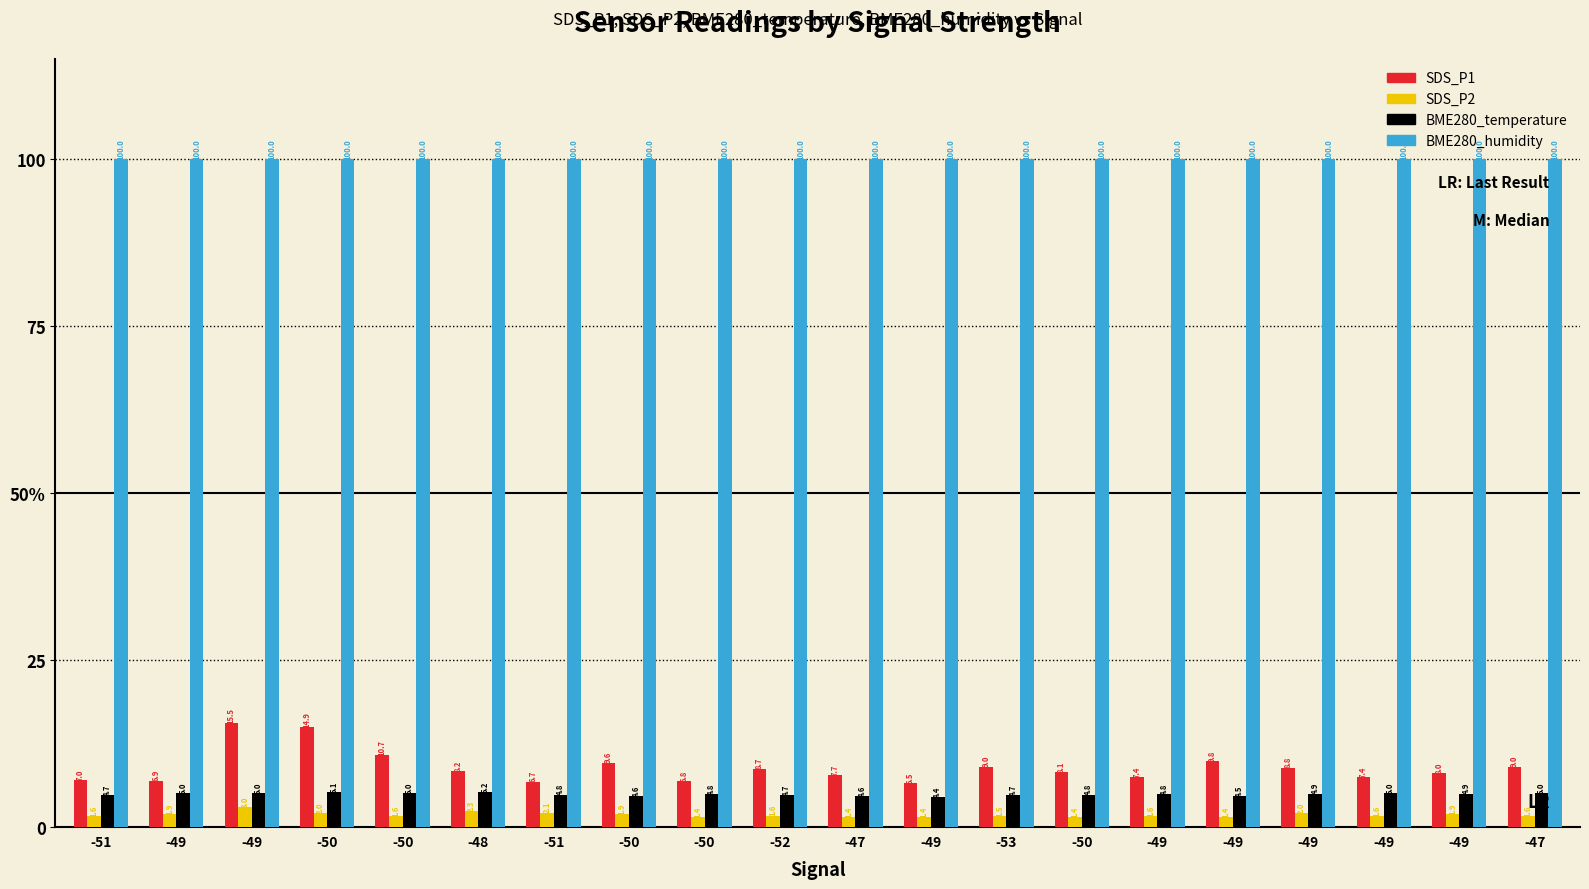

At -49, list the series in order from smallest to largest.

SDS_P2, BME280_temperature, SDS_P1, BME280_humidity